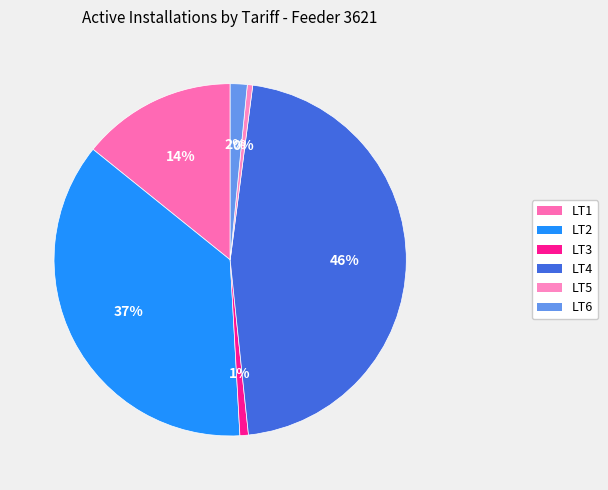

What percentage is the LT2 slice, to the nearest percent?

37%